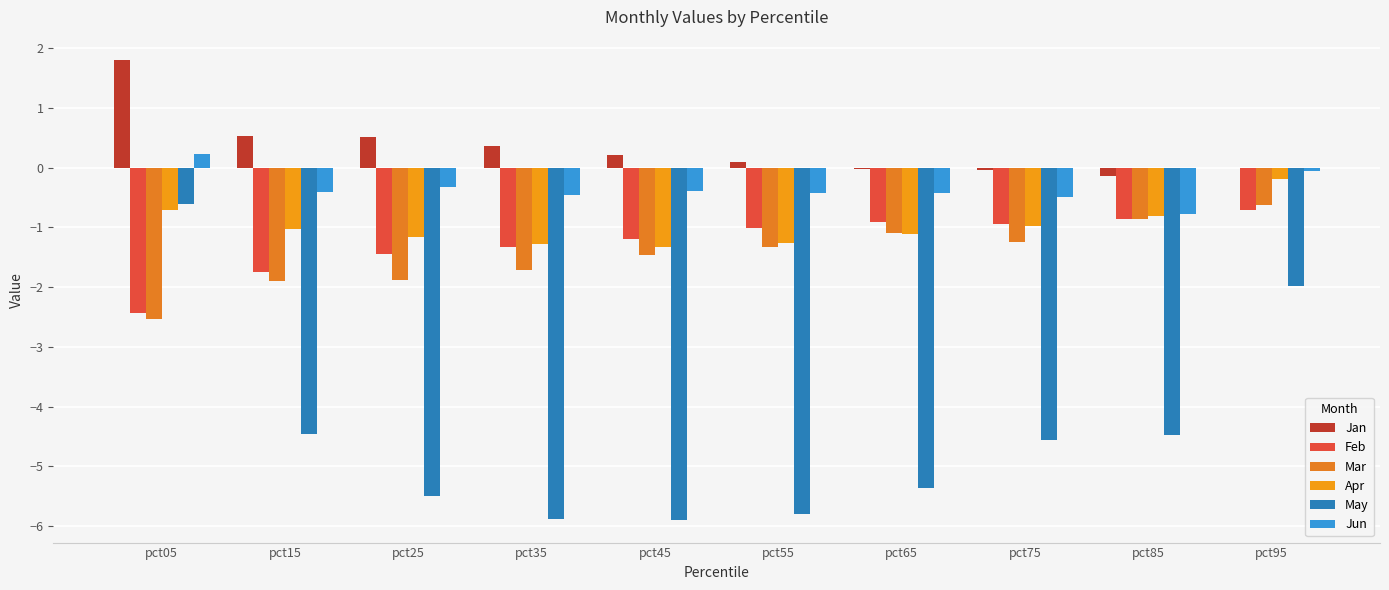

Where does the May series first go above -4?

pct05